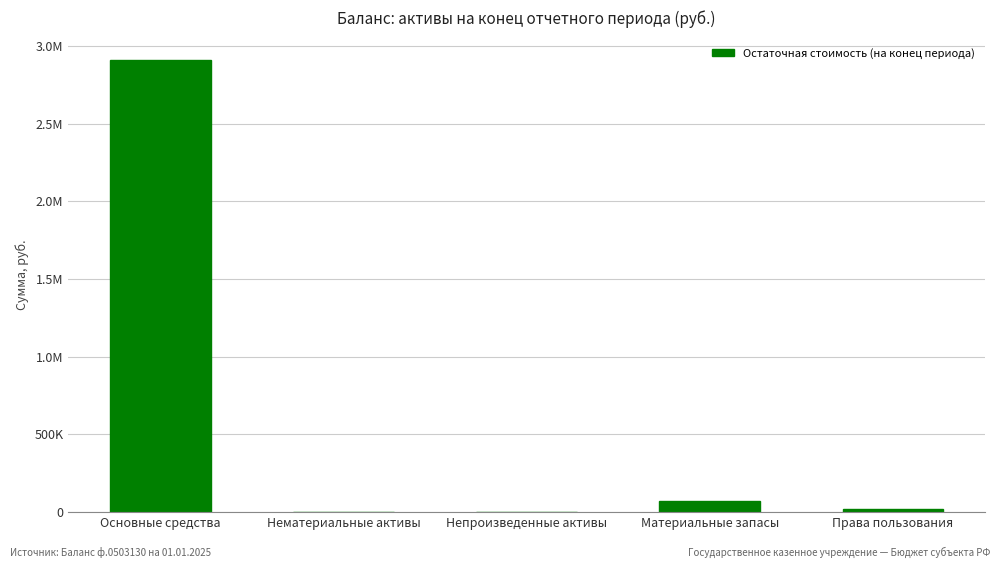

What is the value of the 4th bar from the left?

72316.4